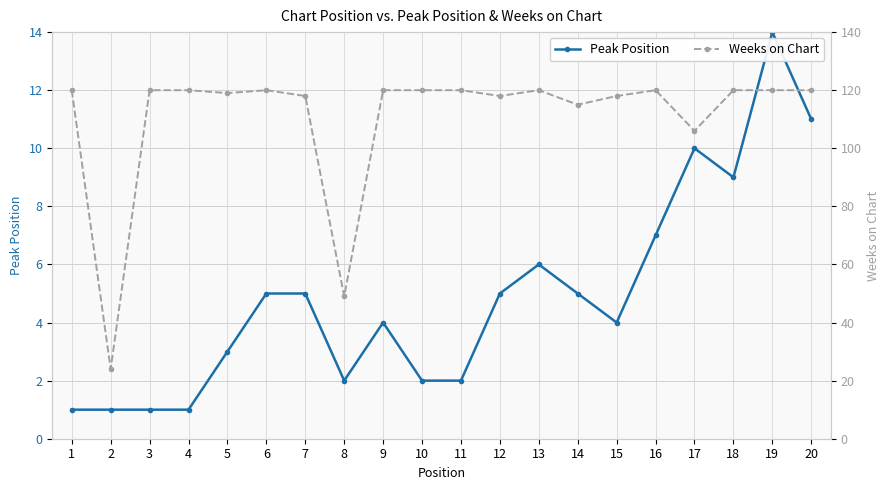

What is the total value across all series at 9?

124